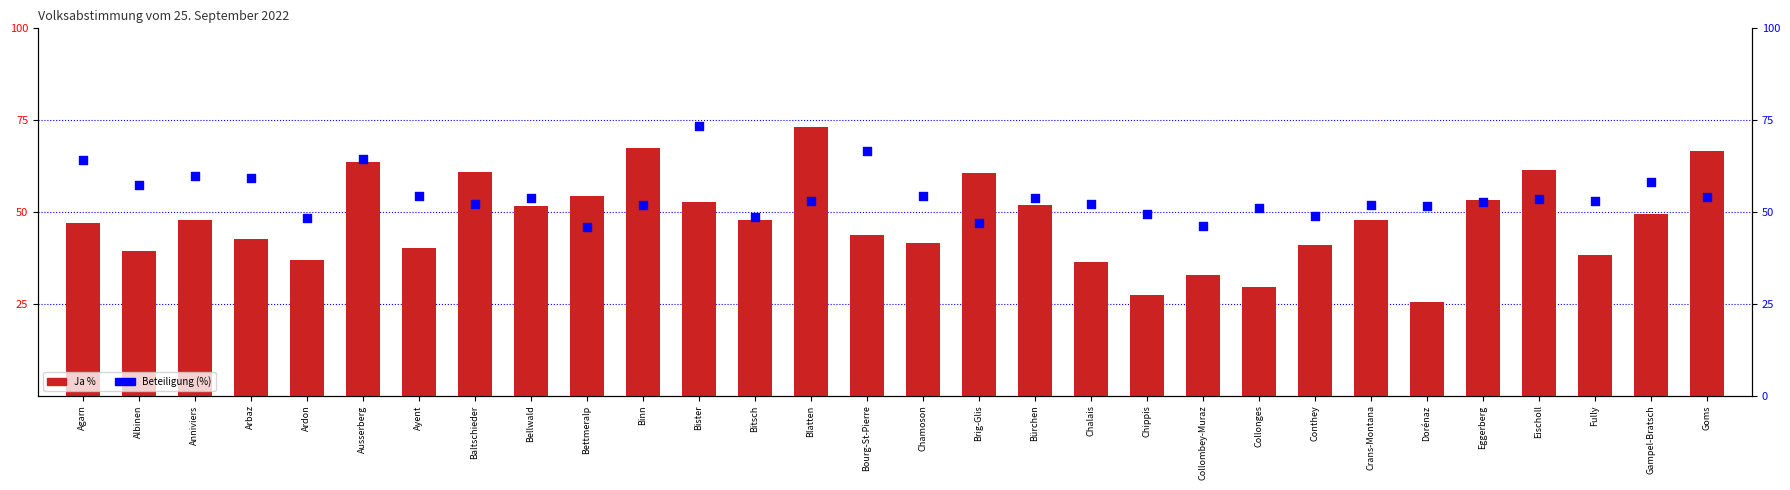

Which series contains the highest Y value?

Beteiligung (%)